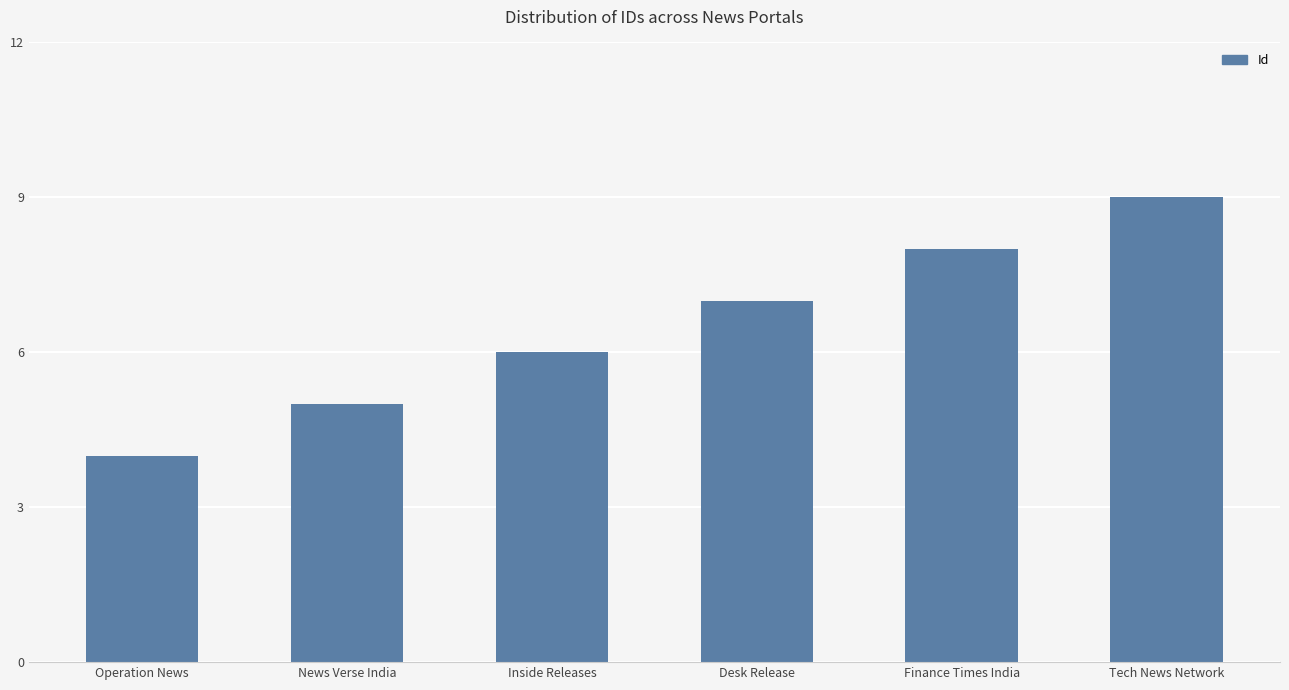

Which has a higher value, Operation News or News Verse India?

News Verse India